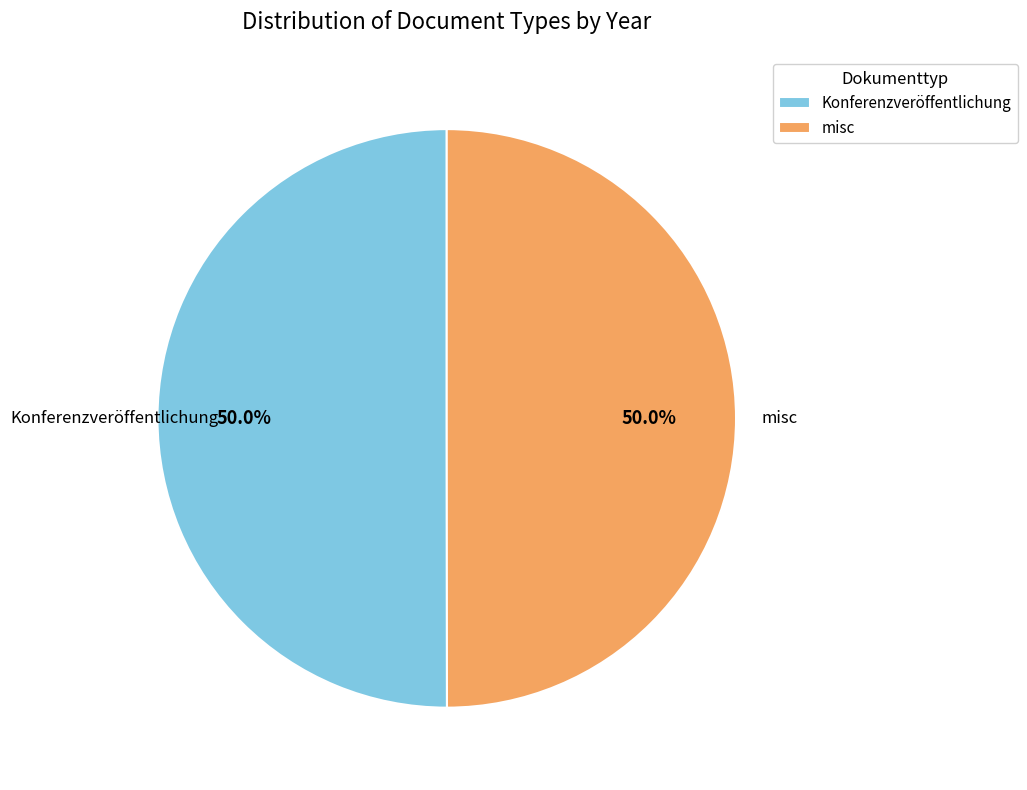

What percentage do misc and Konferenzveröffentlichung together represent?

100.0%